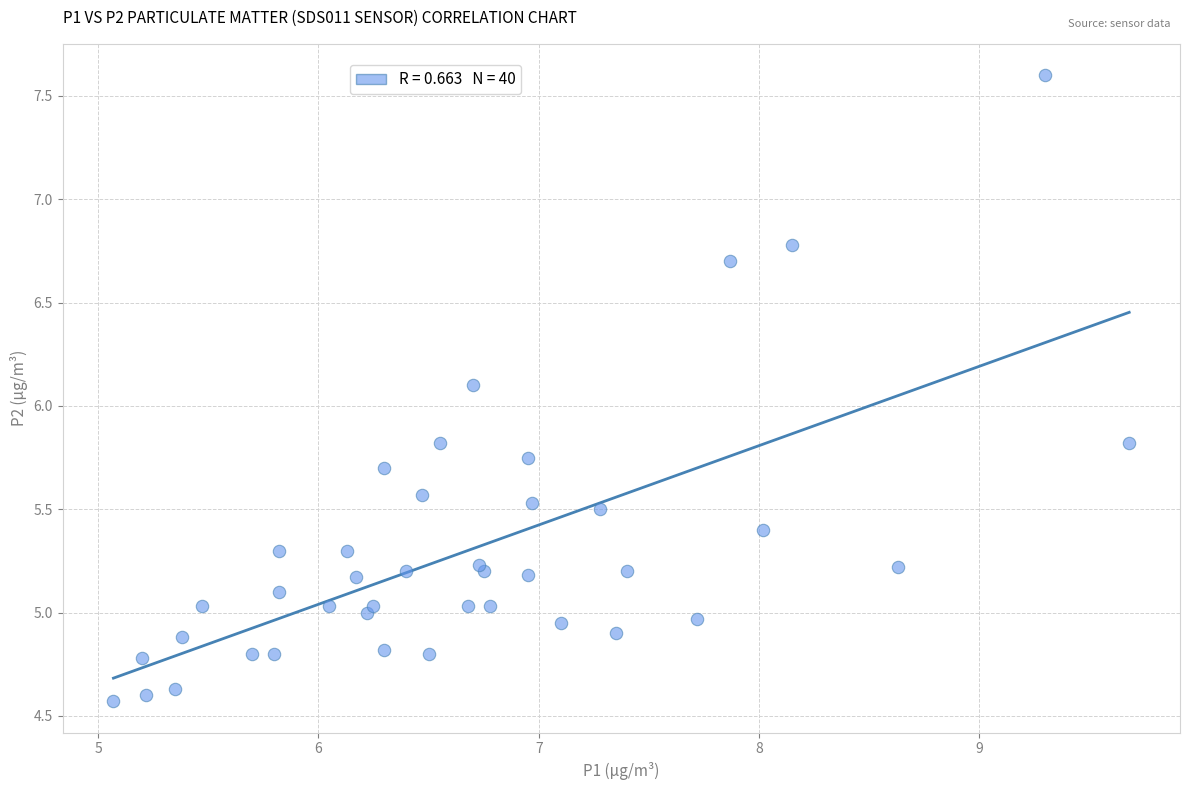

What Y value in the scatter plot is closest to 6?

6.1